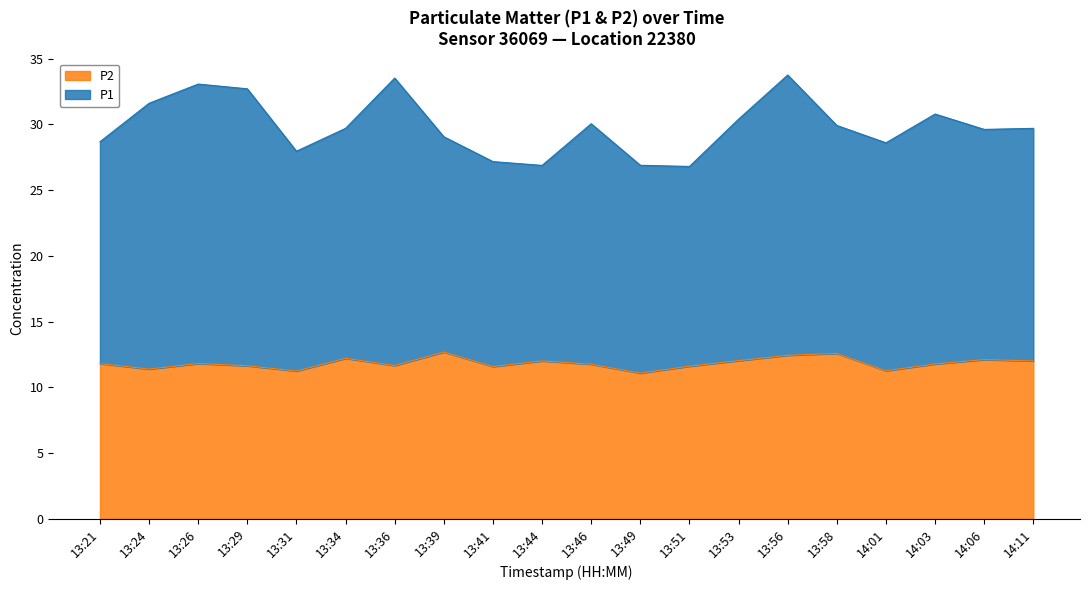

What are all the series names shown in the legend?

P2, P1